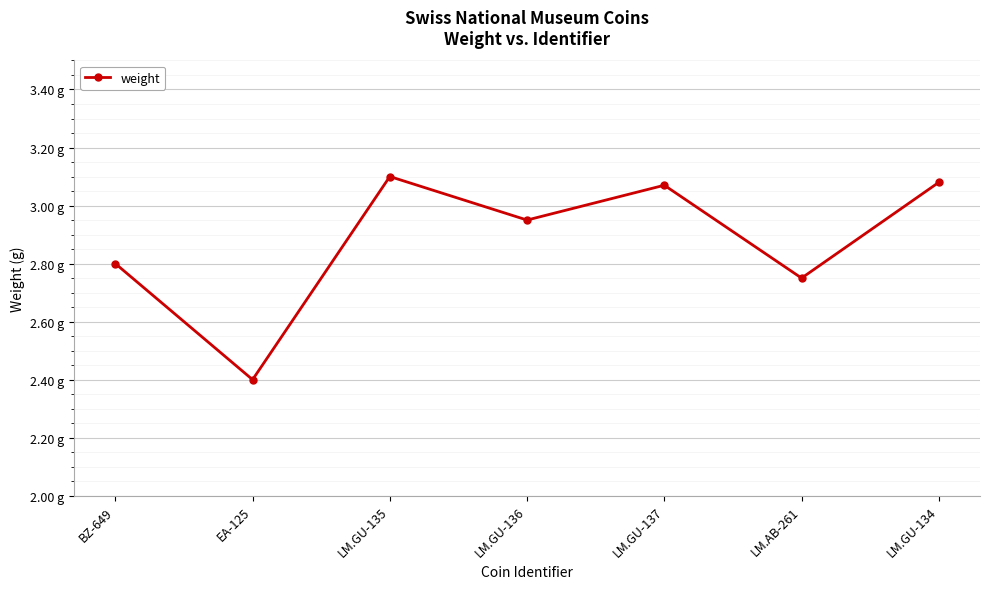

Where is the first local minimum?

EA-125